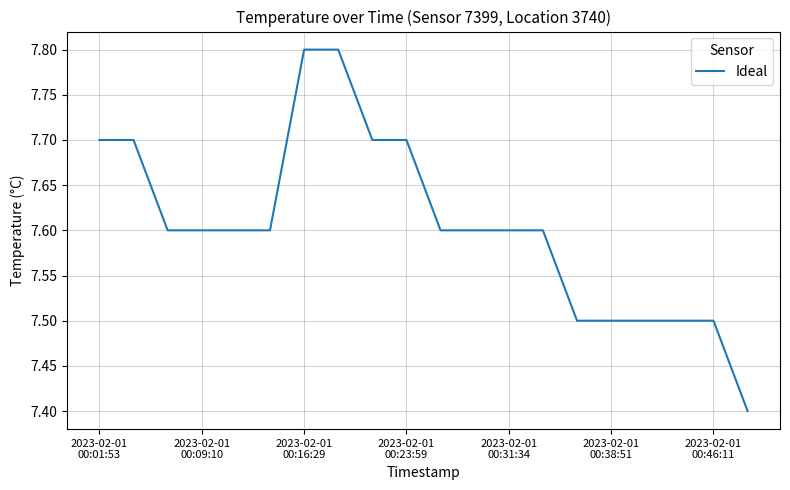

What is the difference between the maximum and minimum values?

0.4